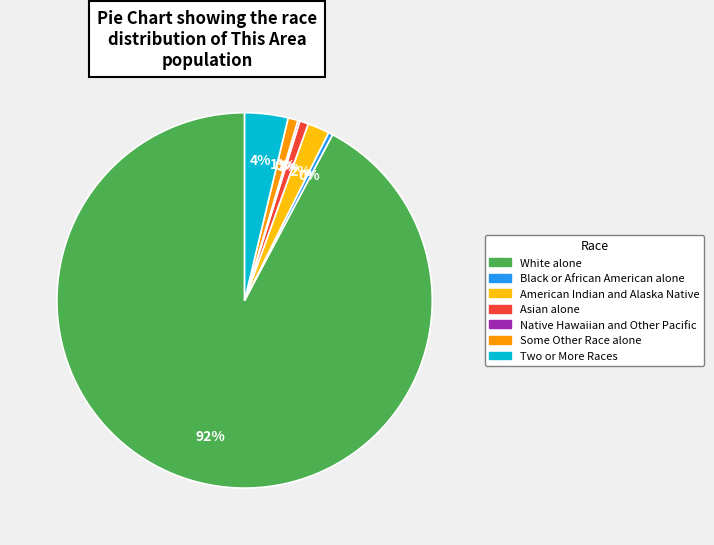

Is there a majority slice in this chart?

Yes